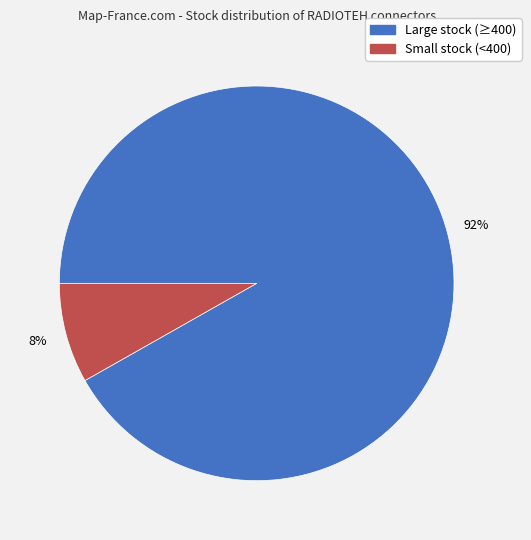

How many slices are in this pie chart?

2